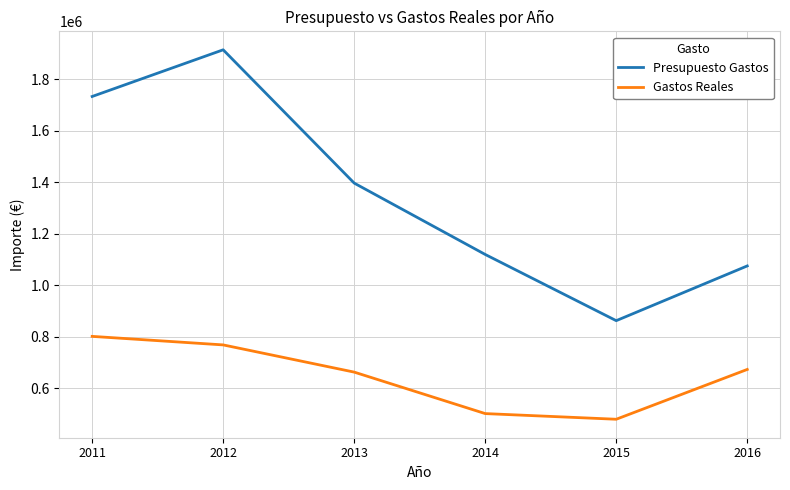

Which series has the largest range (max minus min)?

Presupuesto Gastos